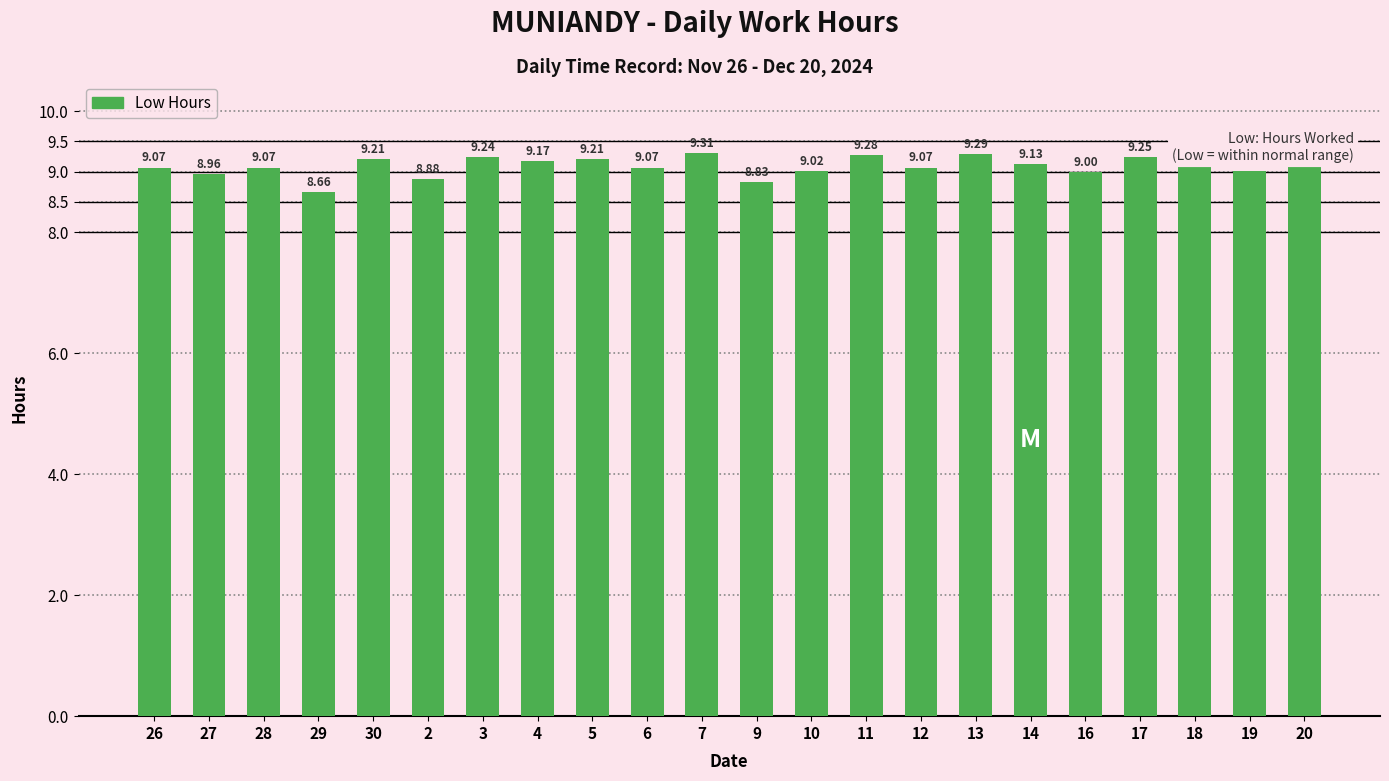

The chart shows a value of 14.1 at 30. True or false?

False